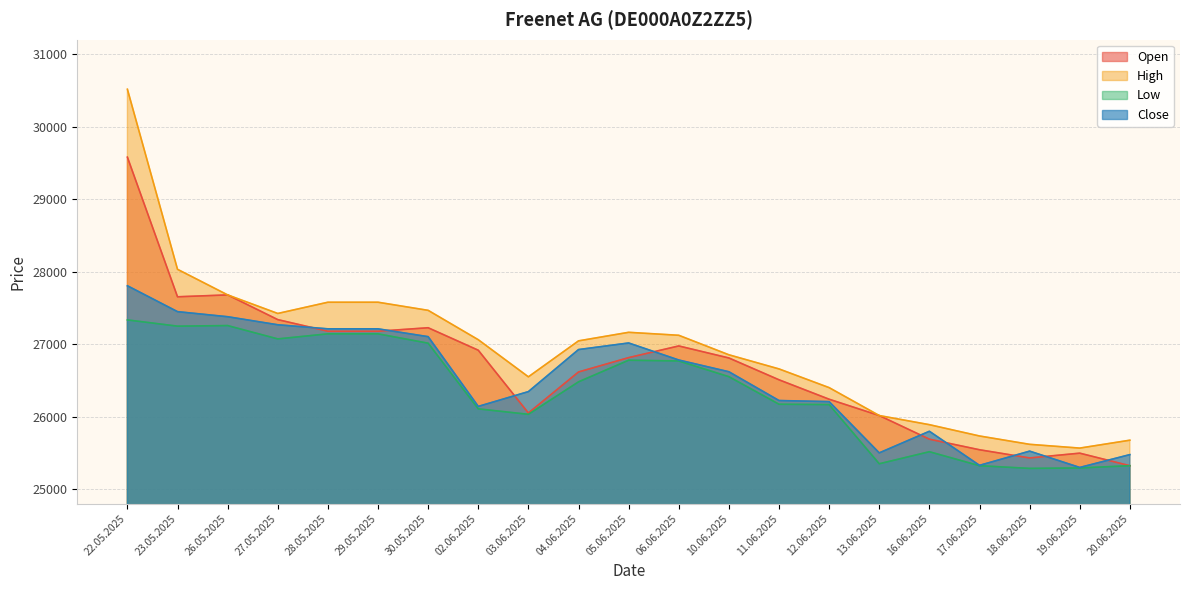

What is the difference between the maximum and minimum values in the Low series?

2048